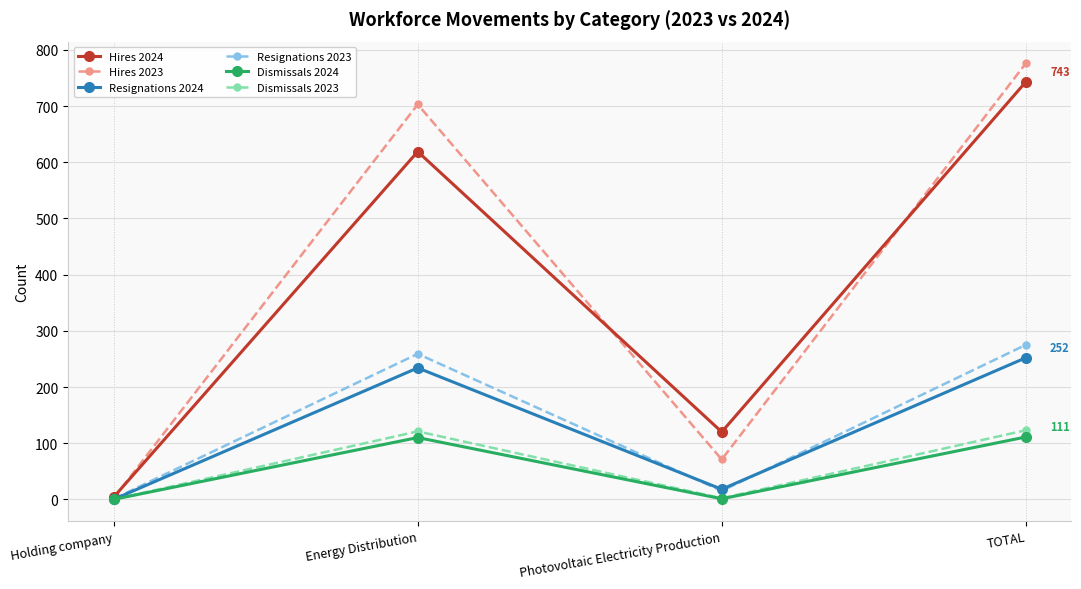

Rank the categories by Hires 2023 value from highest to lowest.

TOTAL, Energy Distribution, Photovoltaic Electricity Production, Holding company